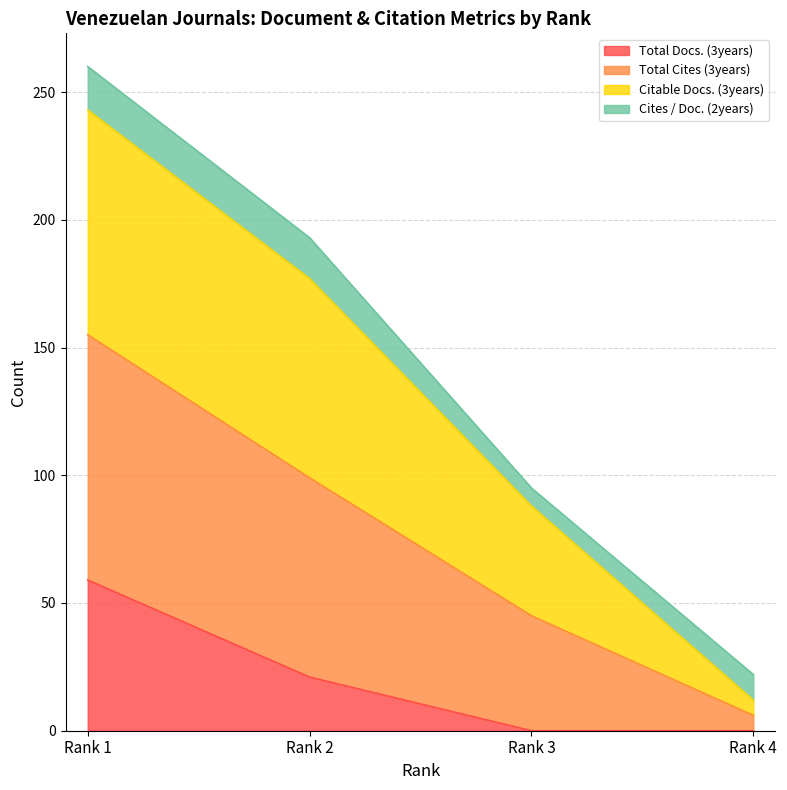

How many categories are shown in the chart?

4